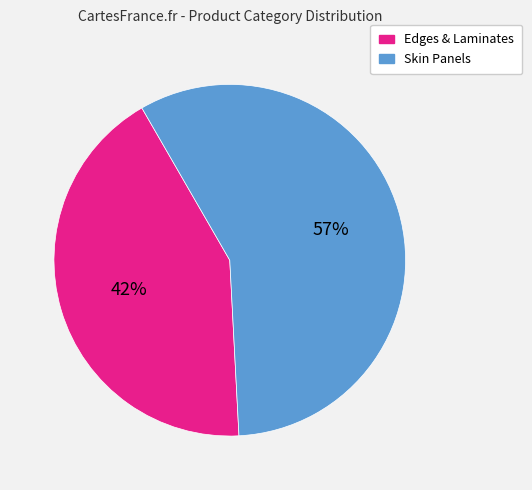

To the nearest percent, what is the combined percentage of Edges & Laminates and Skin Panels?

100%